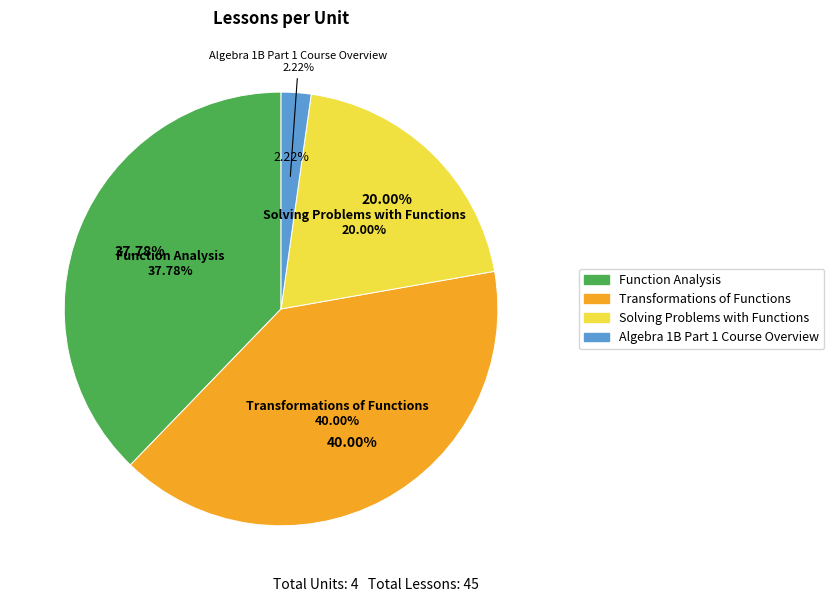

Which slice is the smallest?

Algebra 1B Part 1 Course Overview